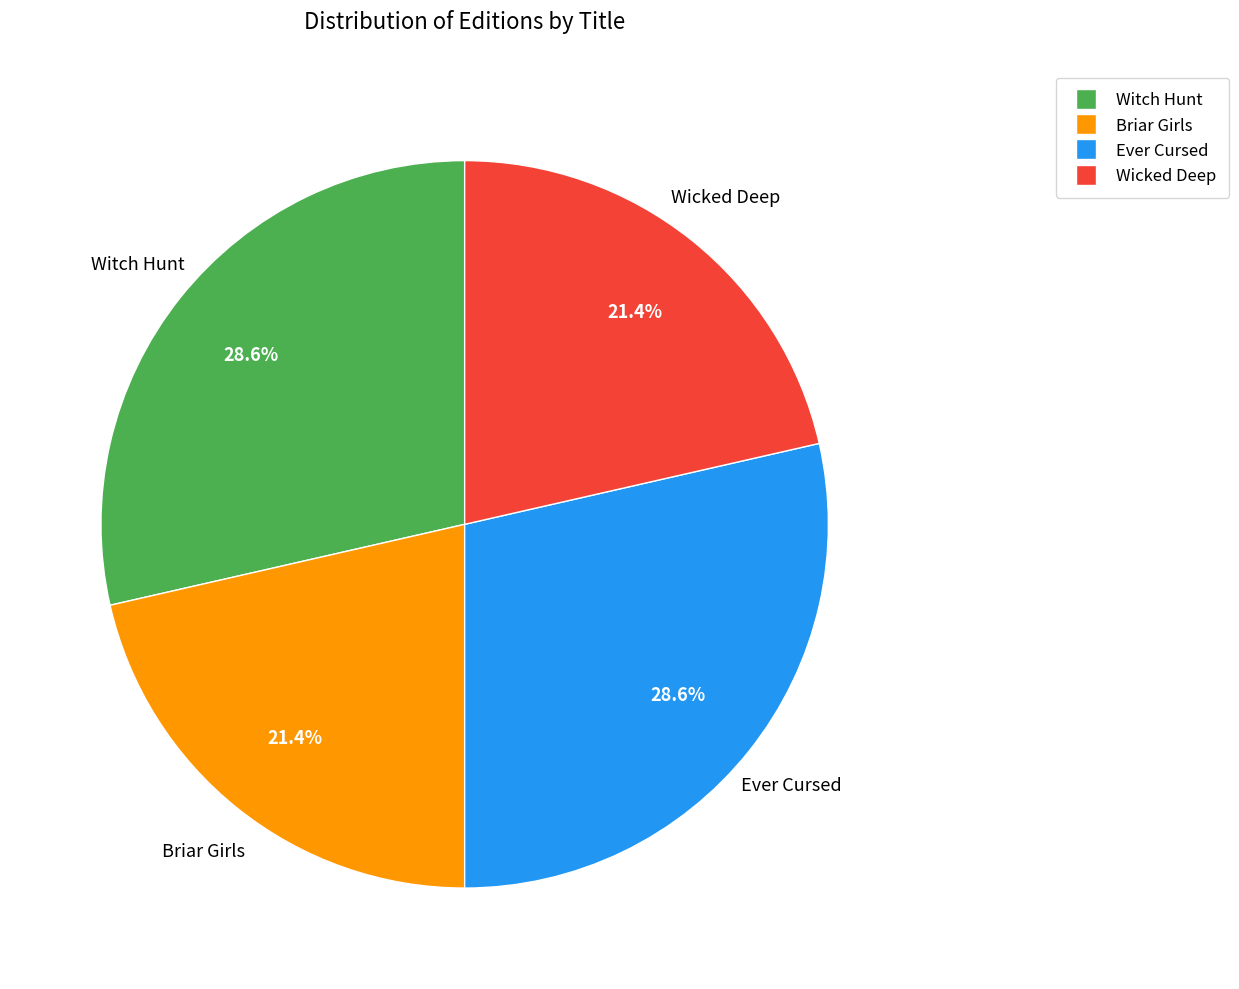

Between Witch Hunt and Wicked Deep, which is larger?

Witch Hunt